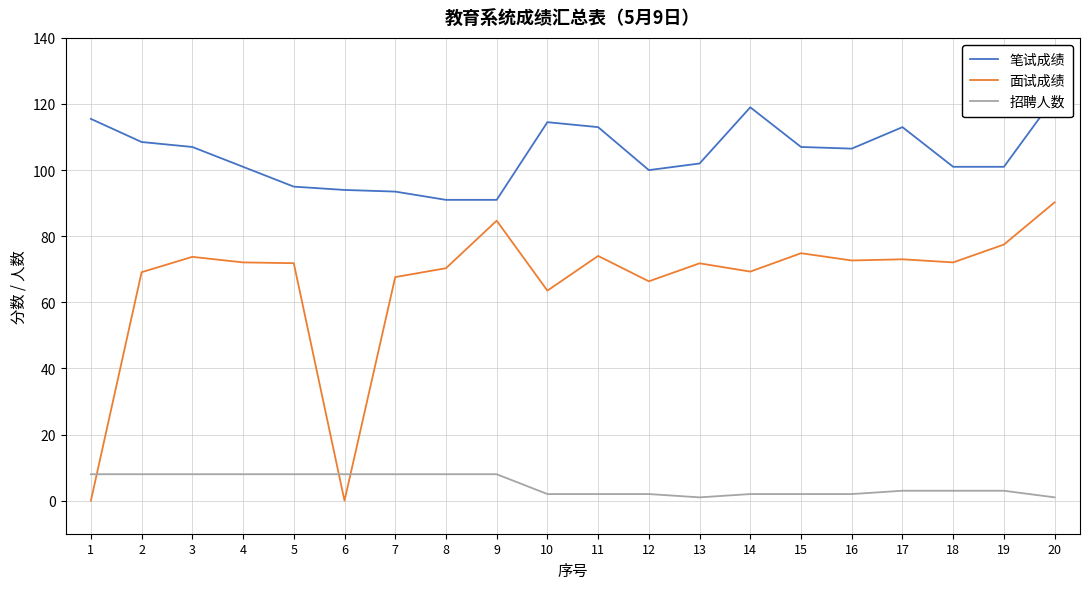

At how many categories does at least one series exceed 63?

20